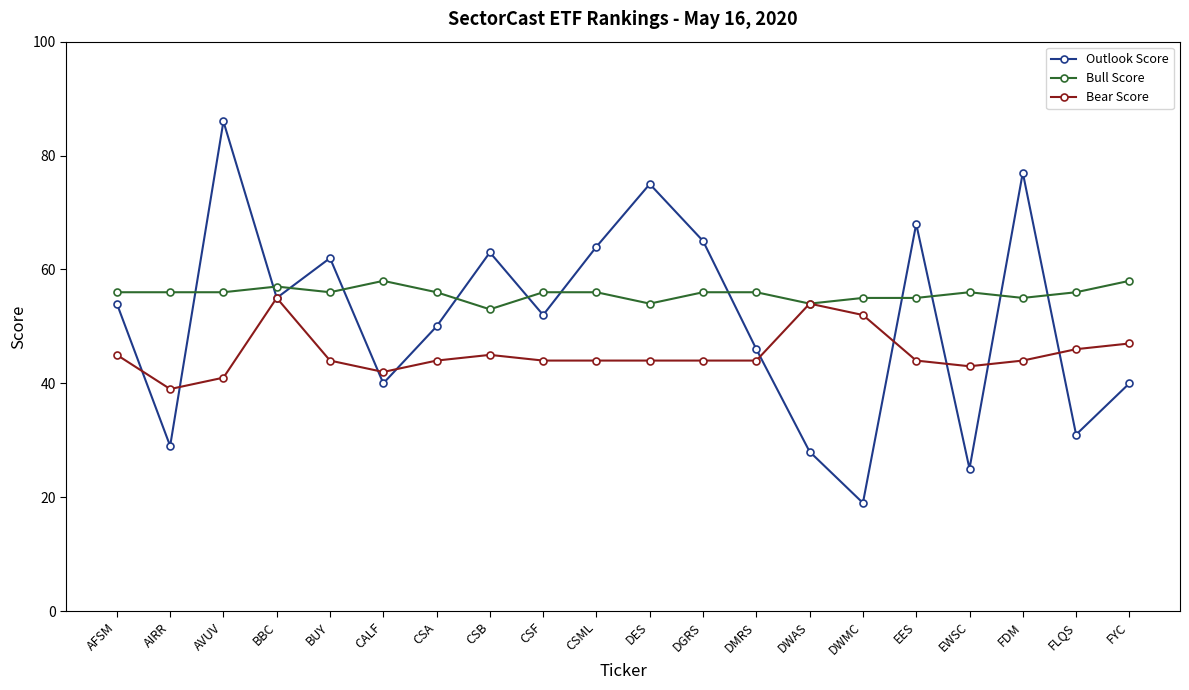

Reading left to right, what are all the values shown in this chart?

Outlook Score: AFSM=54	AIRR=29	AVUV=86	BBC=55	BUY=62	CALF=40	CSA=50	CSB=63	CSF=52	CSML=64	DES=75	DGRS=65	DMRS=46	DWAS=28	DWMC=19	EES=68	EWSC=25	FDM=77	FLQS=31	FYC=40
Bull Score: AFSM=56	AIRR=56	AVUV=56	BBC=57	BUY=56	CALF=58	CSA=56	CSB=53	CSF=56	CSML=56	DES=54	DGRS=56	DMRS=56	DWAS=54	DWMC=55	EES=55	EWSC=56	FDM=55	FLQS=56	FYC=58
Bear Score: AFSM=45	AIRR=39	AVUV=41	BBC=55	BUY=44	CALF=42	CSA=44	CSB=45	CSF=44	CSML=44	DES=44	DGRS=44	DMRS=44	DWAS=54	DWMC=52	EES=44	EWSC=43	FDM=44	FLQS=46	FYC=47